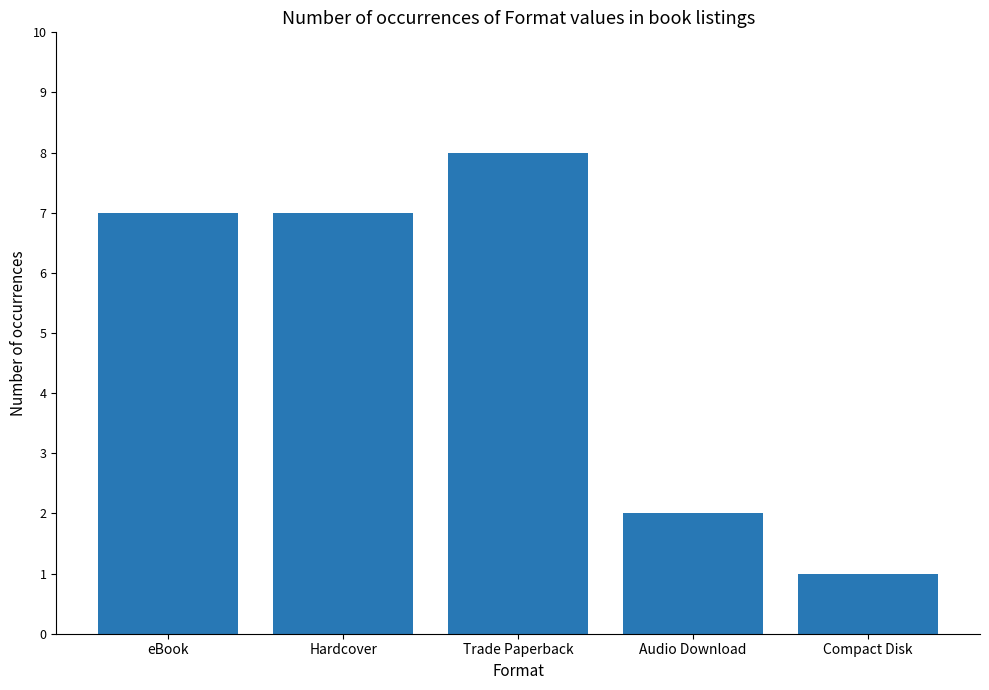

Reading right to left, list all the values displayed in this chart.

Compact Disk=1	Audio Download=2	Trade Paperback=8	Hardcover=7	eBook=7